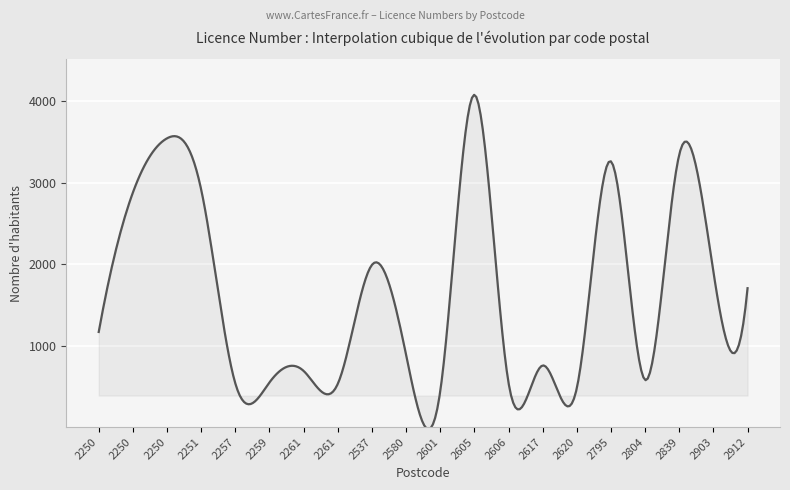

What is the difference between the maximum and minimum values?

4103.2